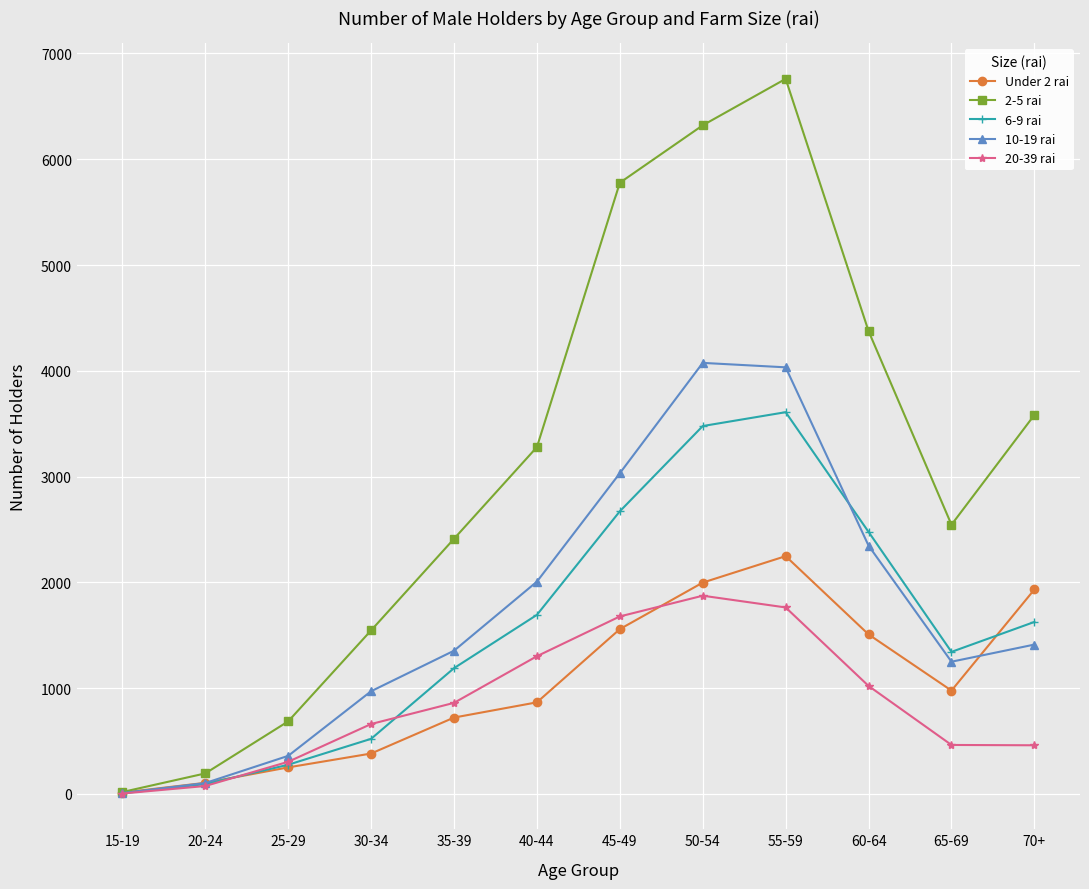

After their last crossing, which series has the higher values: Under 2 rai or 10-19 rai?

Under 2 rai